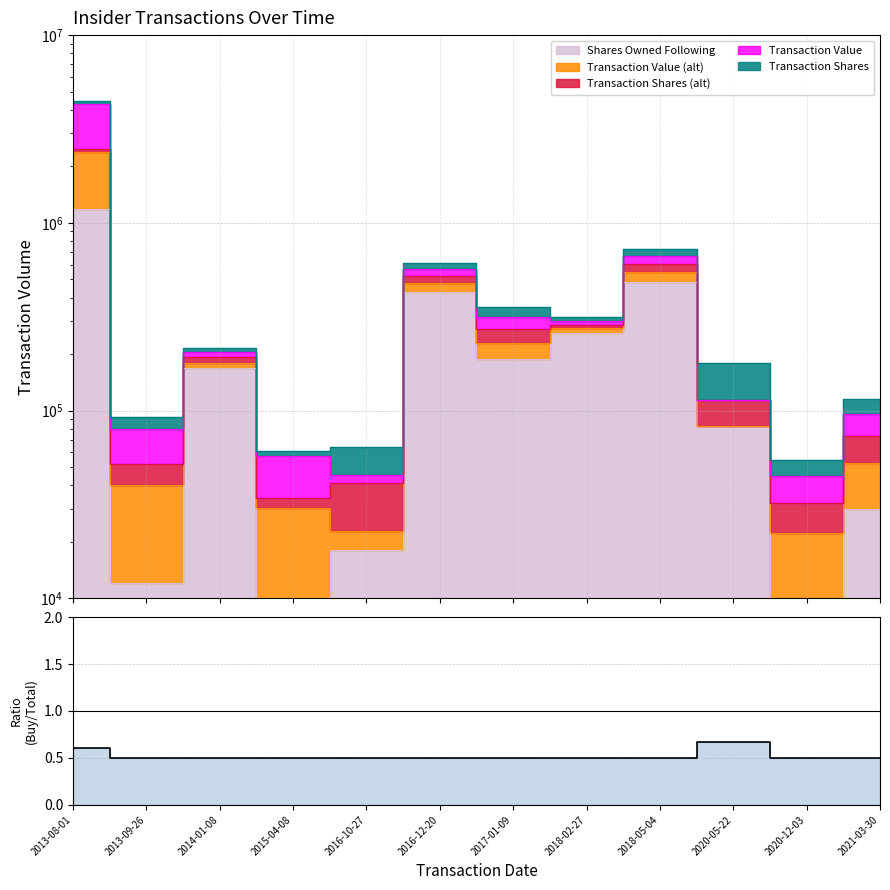

How many data points does each series have?

12